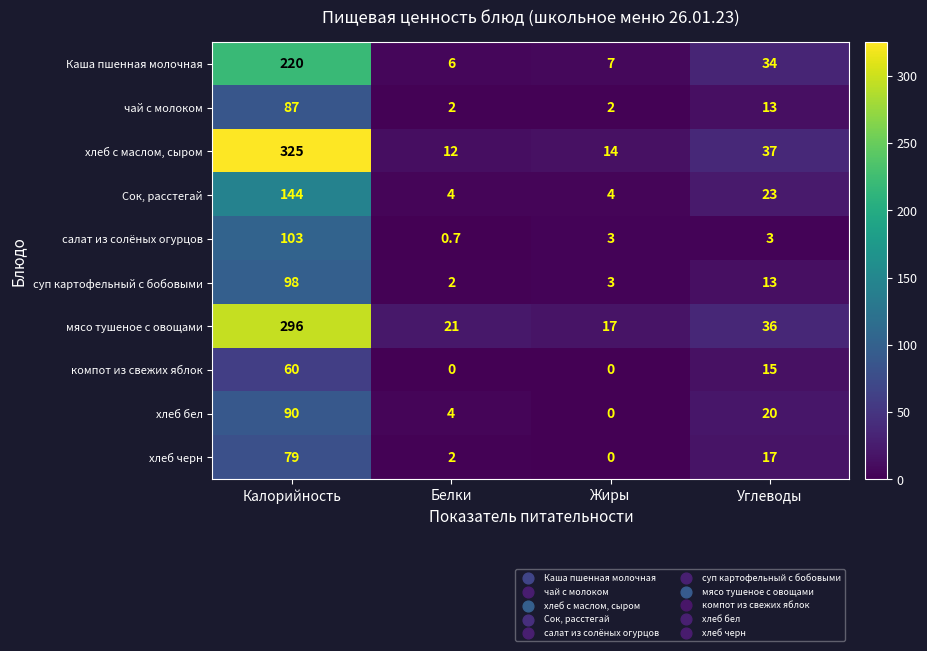

Rank the series by their maximum value, from highest to lowest.

хлеб с маслом, сыром, мясо тушеное с овощами, Каша пшенная молочная, Сок, расстегай, салат из солёных огурцов, суп картофельный с бобовыми, хлеб бел, чай с молоком, хлеб черн, компот из свежих яблок